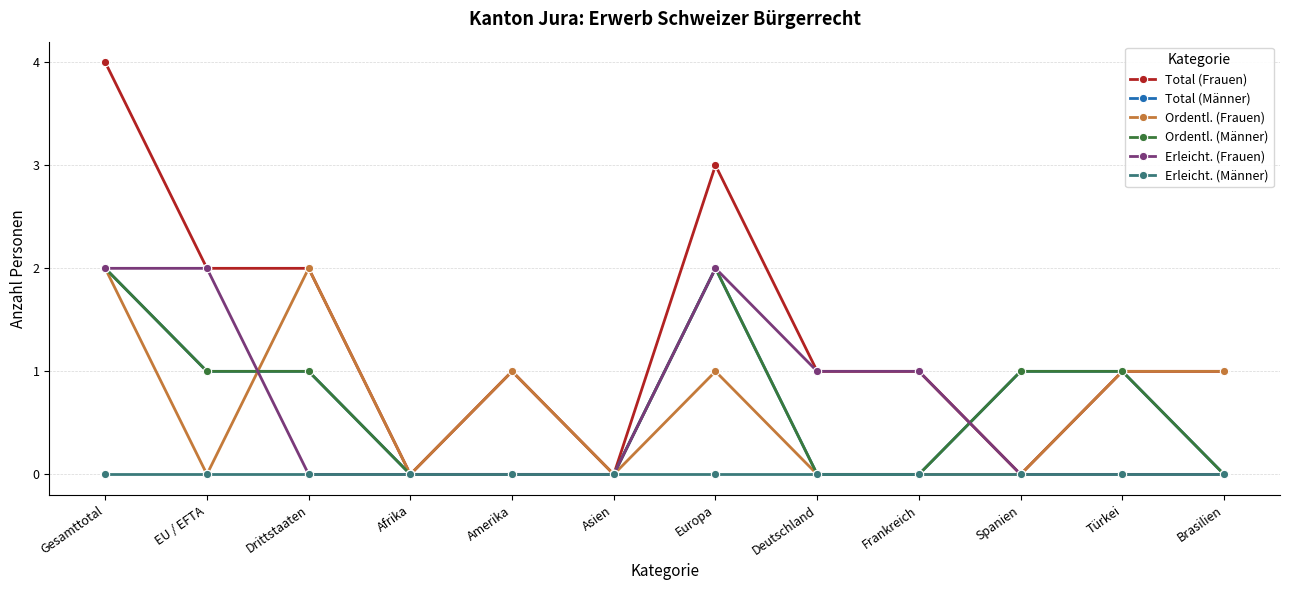

Does the chart have visible grid lines?

Yes